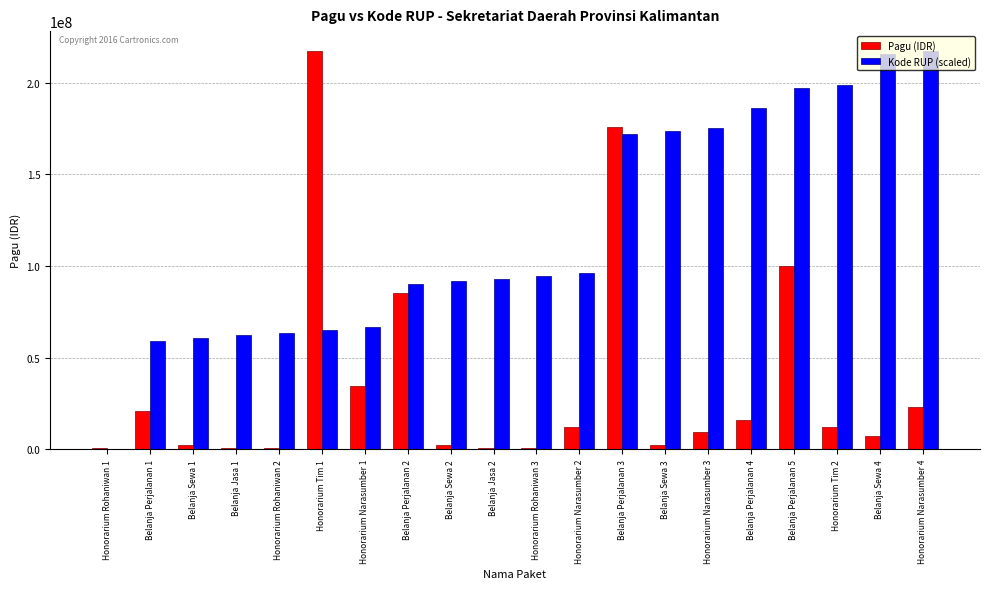

What is the maximum value shown in the chart?

217200000.0